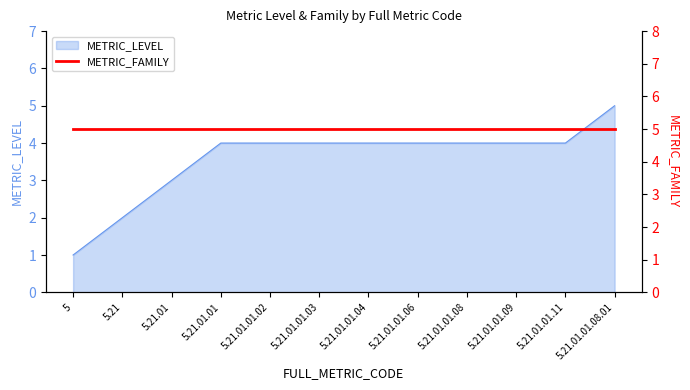

Which label corresponds to the largest value in the chart?

5.21.01.01.08.01